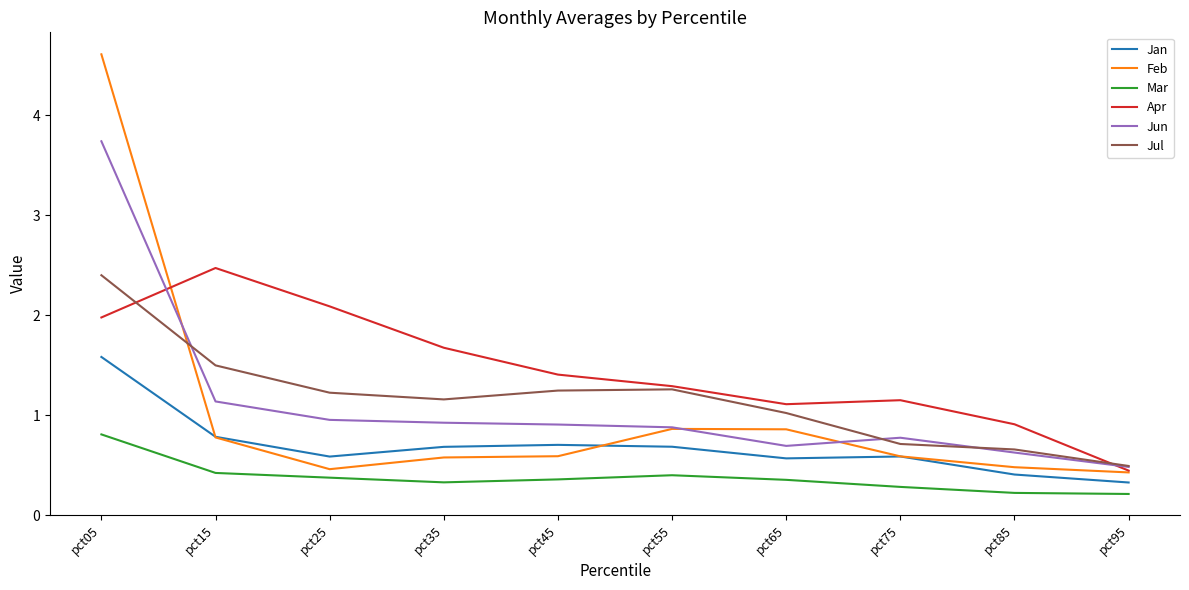

Read the Jun value at pct05.

3.7